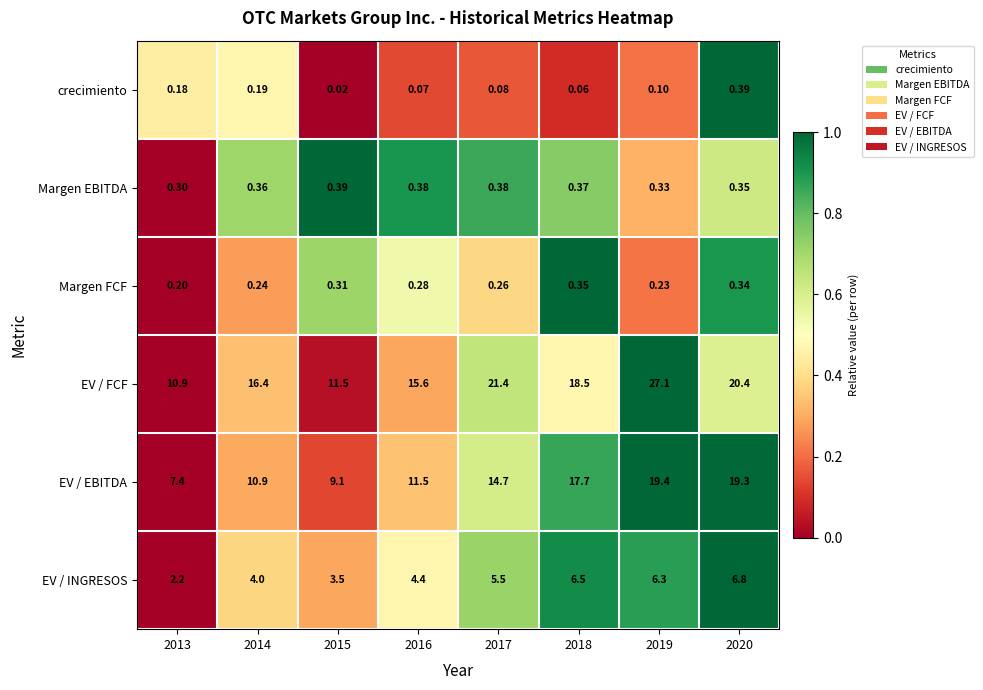

Which series has the largest range (max minus min)?

EV / FCF